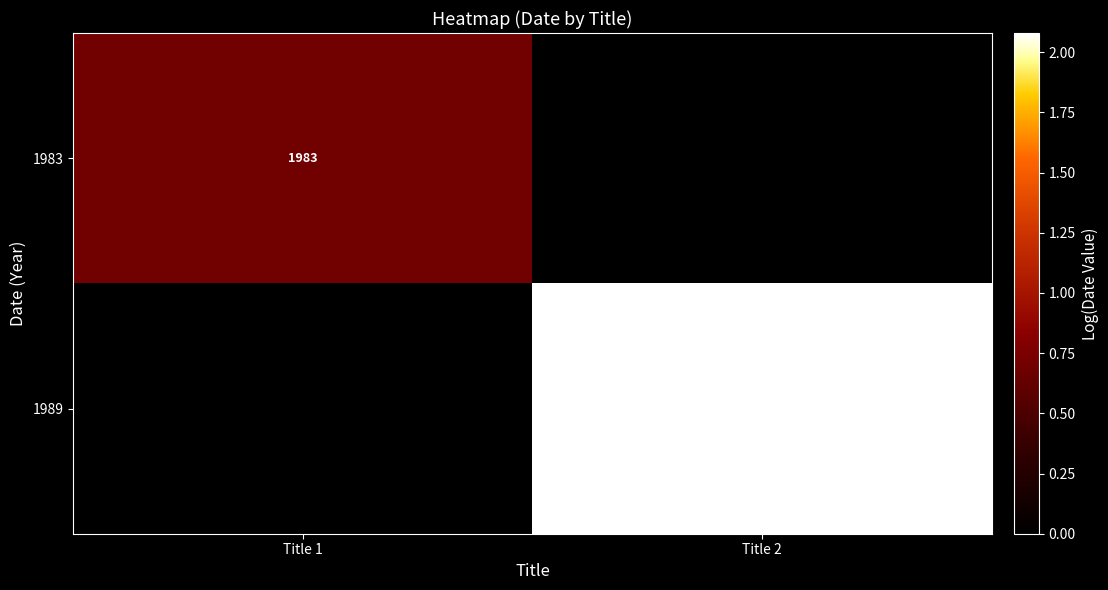

True or false: 1989 has a value of 1989 at Title 2.

True